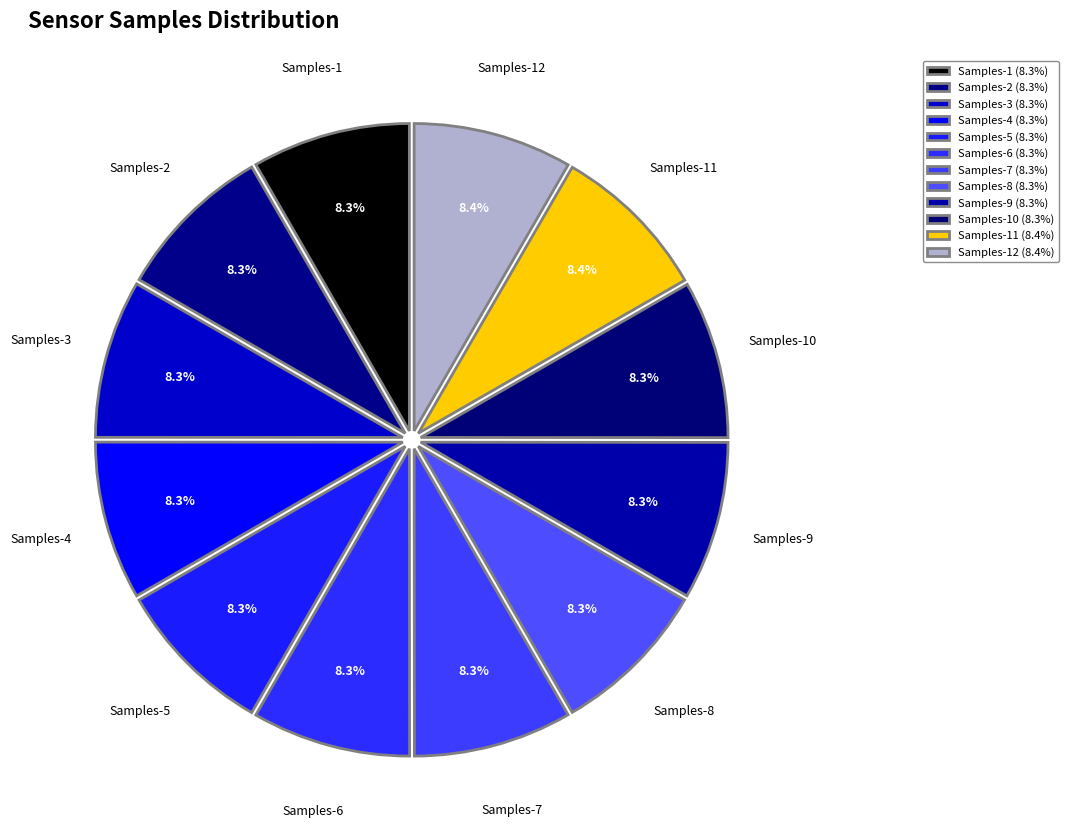

Count the number of slices in the pie.

12